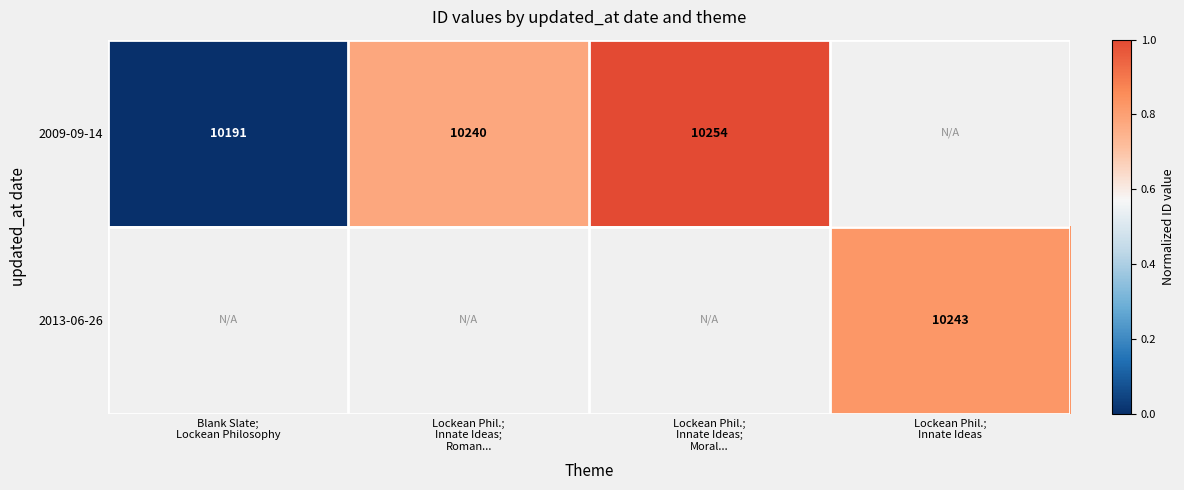

Which series has the widest spread of values?

2009-09-14